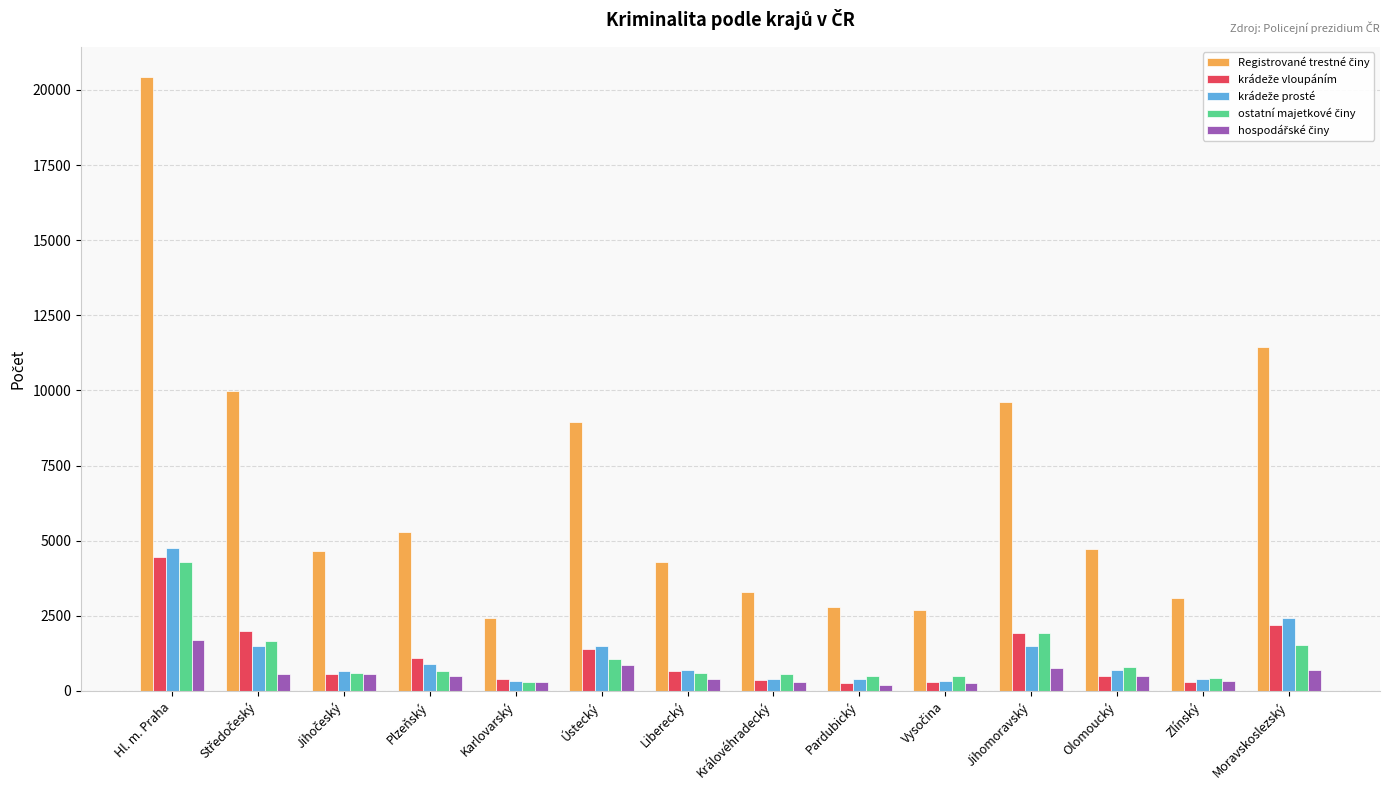

What is the difference between the highest and lowest values at Jihomoravský?

8840